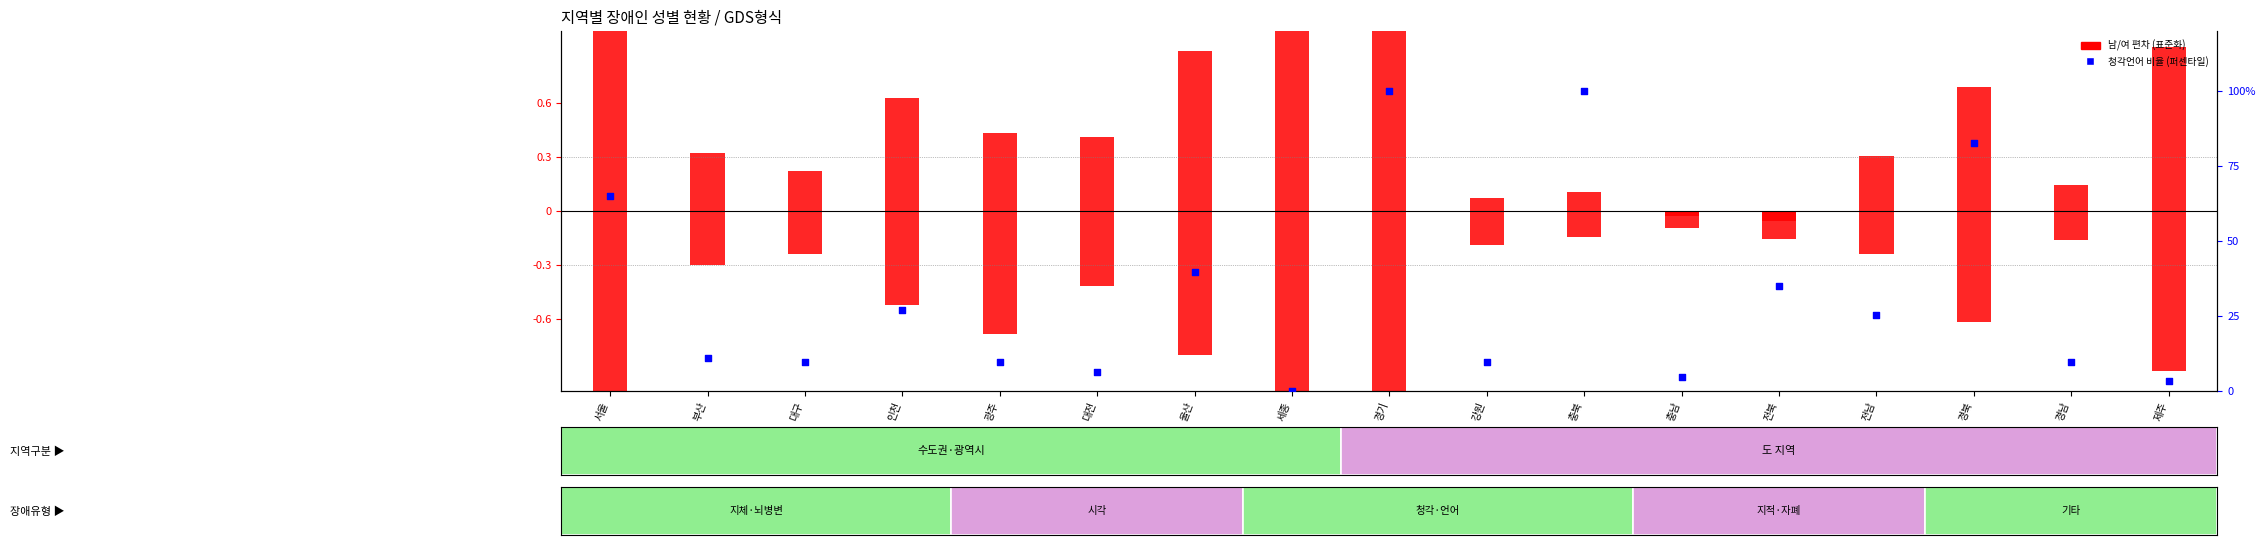

What is the total value across all series at 울산?

39.8